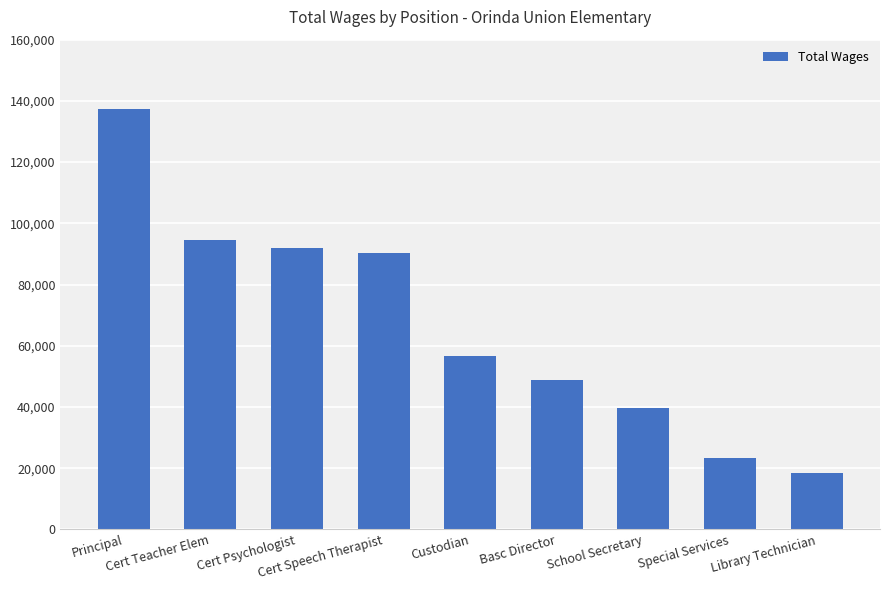

What is the average value?

66735